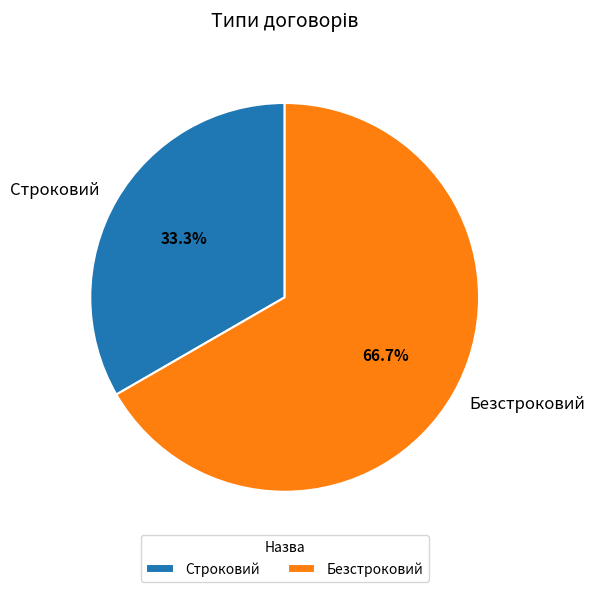

Count the number of slices in the pie.

2